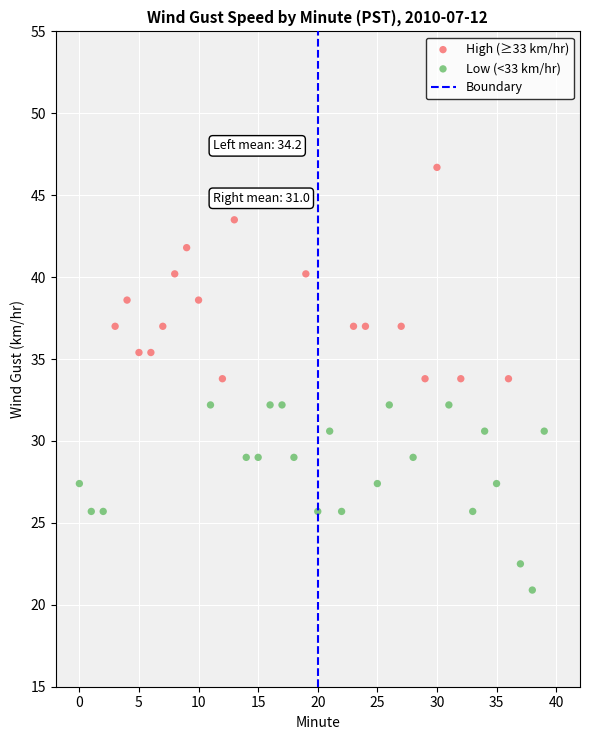

Which series reaches the maximum Y coordinate?

High (≥33 km/hr)